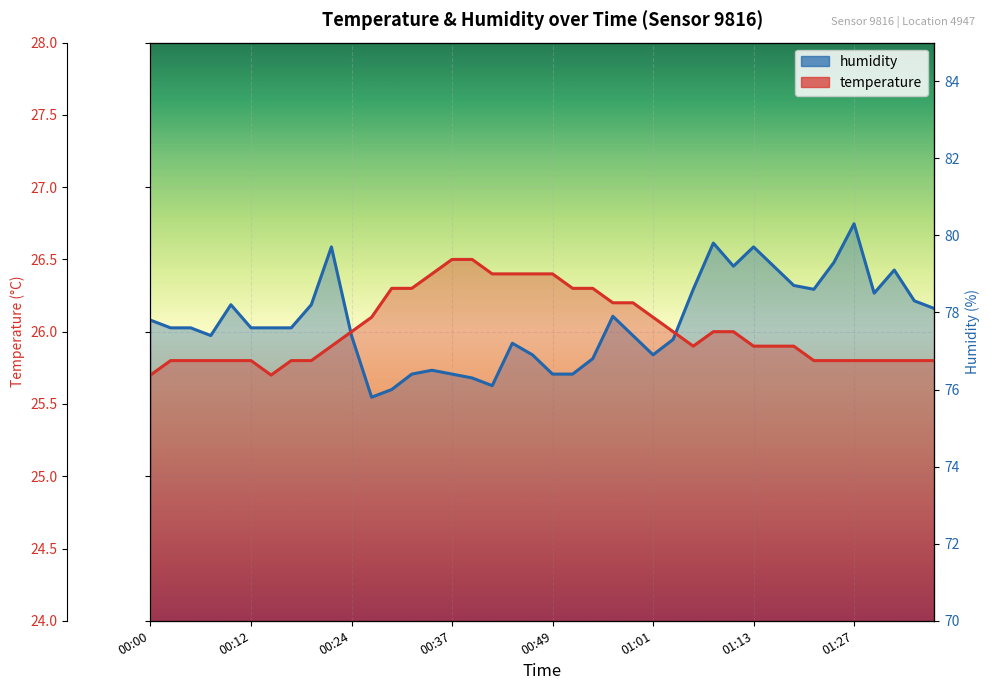

What are all the series names shown in the legend?

temperature, humidity